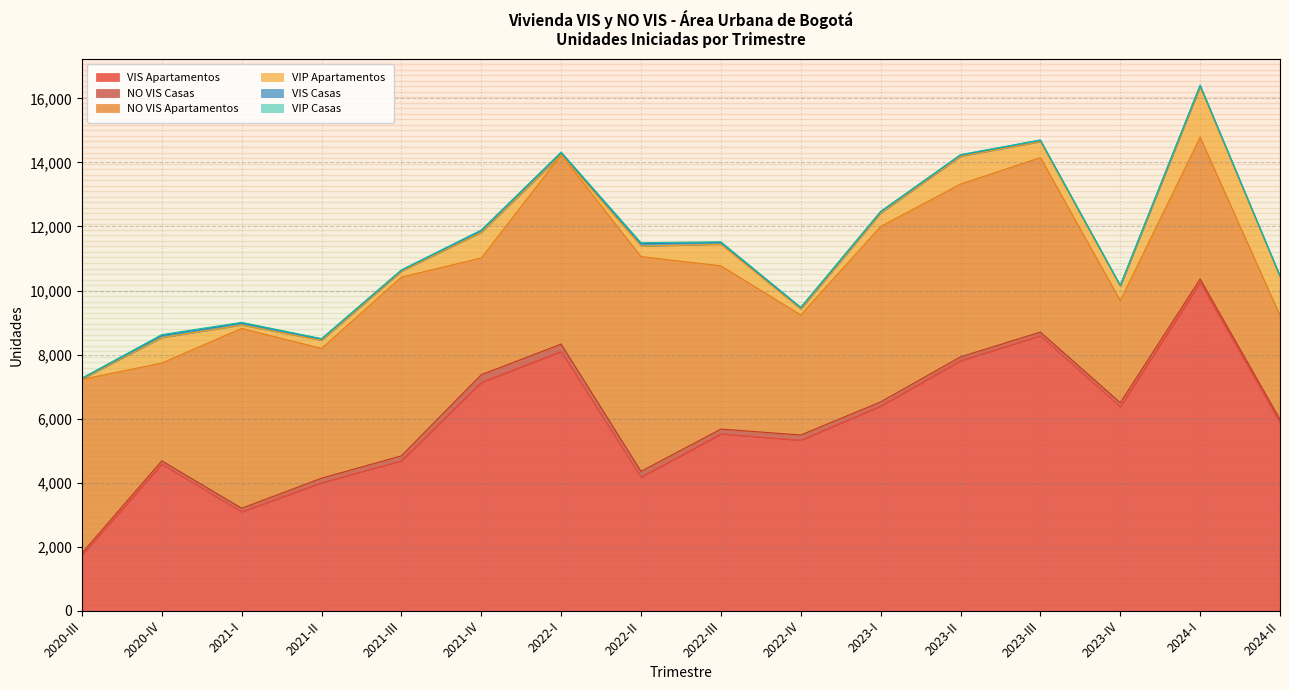

True or false: NO VIS Casas has a value of 86 at 2023-I.

False